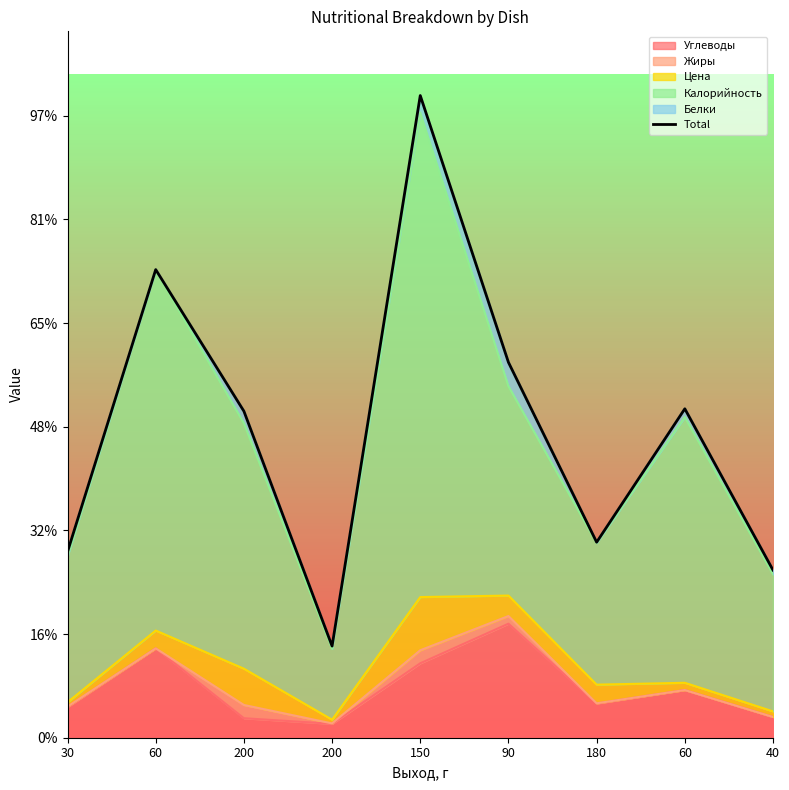

Reading left to right, list all the values displayed in this chart.

30=89.7	60=225.8	200=157.5	200=44.2	150=309.7	90=181.1	180=94.3	60=158.7	40=80.9